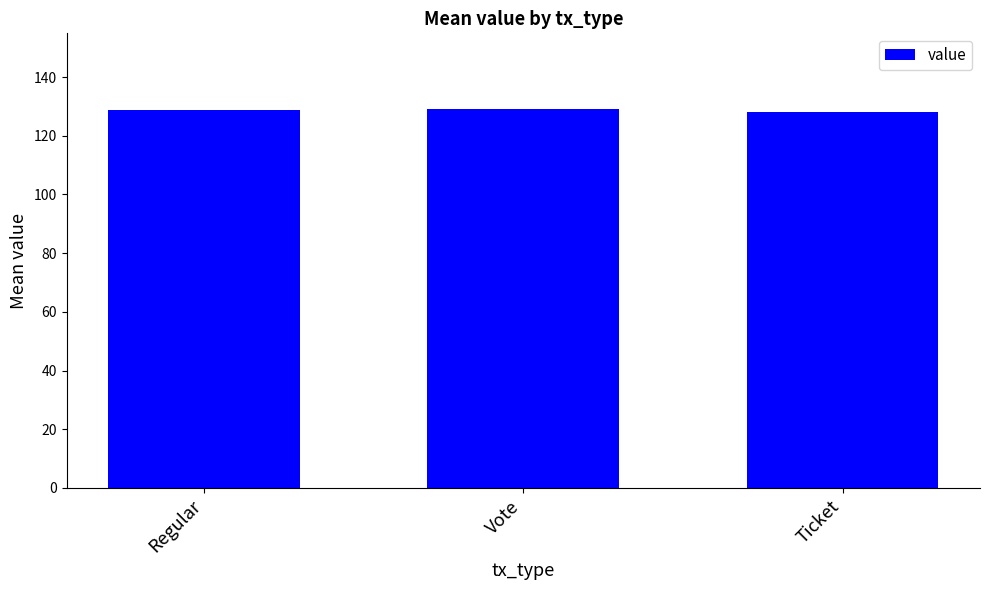

What is the label of the 1st bar from the left?

Regular